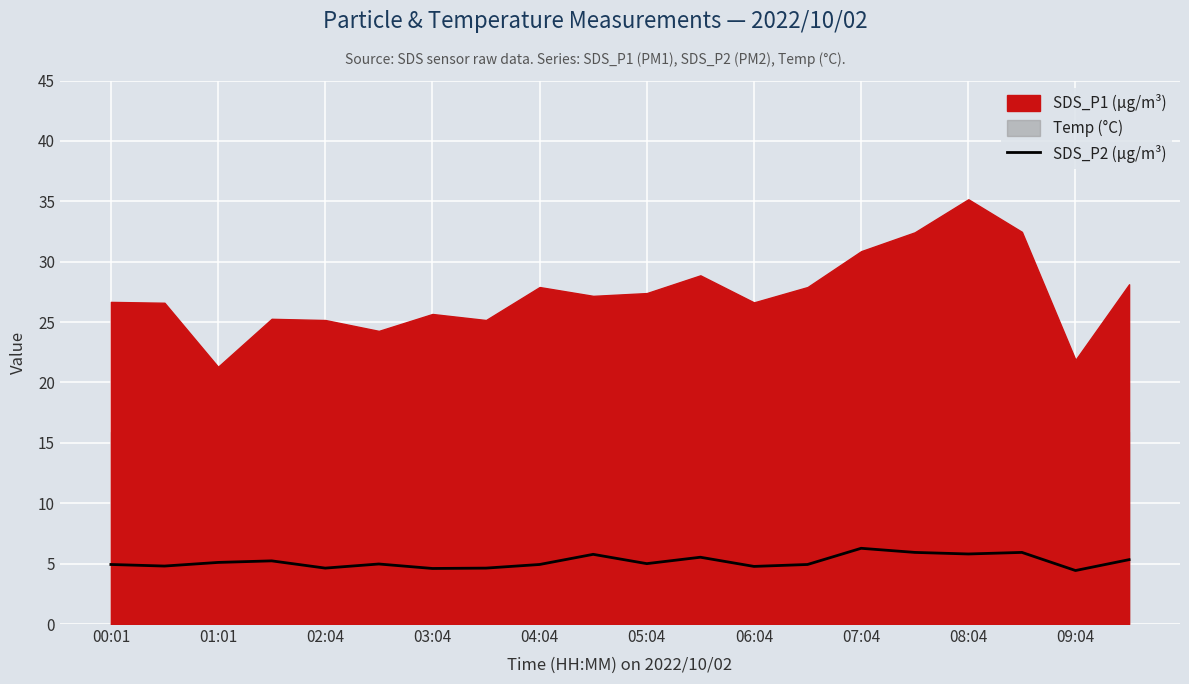

The SDS_P2 (μg/m³) series shows 4.6 at 02:04. True or false?

True